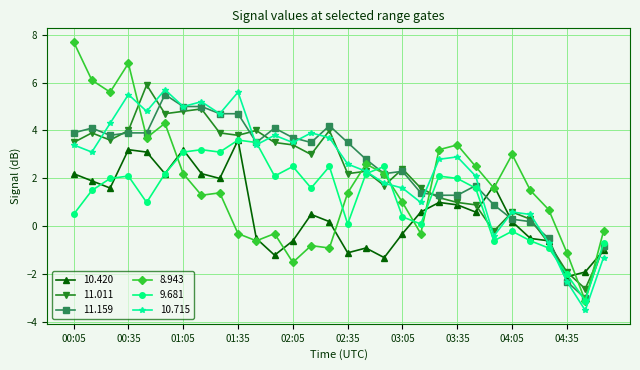

What are all the series names shown in the legend?

10.420, 11.011, 11.159, 8.943, 9.681, 10.715